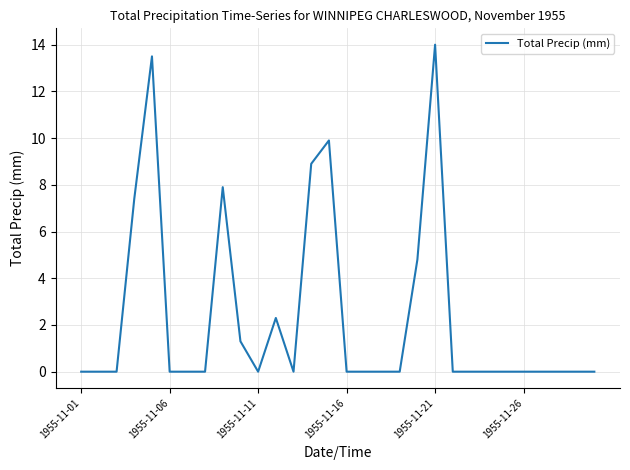

Reading left to right, list all the values displayed in this chart.

0.0	0.0	0.0	7.4	13.5	0.0	0.0	0.0	7.9	1.3	0.0	2.3	0.0	8.9	9.9	0.0	0.0	0.0	0.0	4.8	14.0	0.0	0.0	0.0	0.0	0.0	0.0	0.0	0.0	0.0